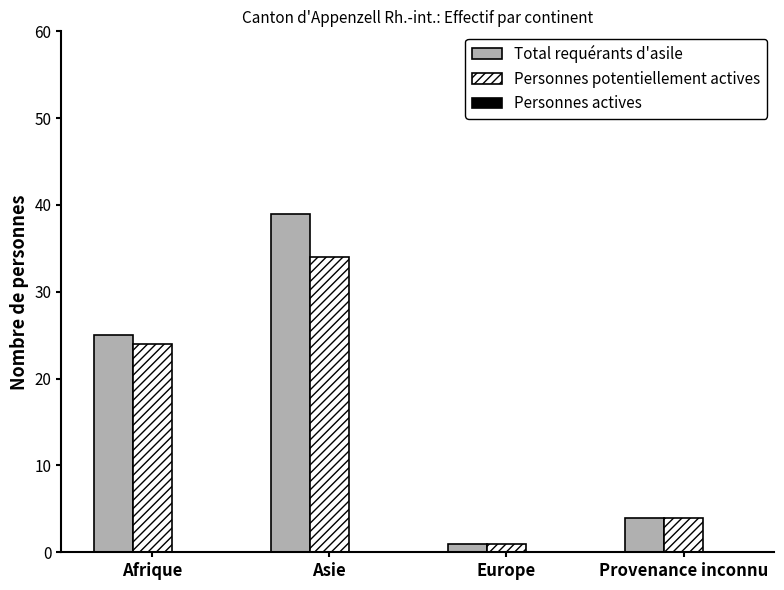

At which label is Total requérants d'asile closest to 20?

Afrique